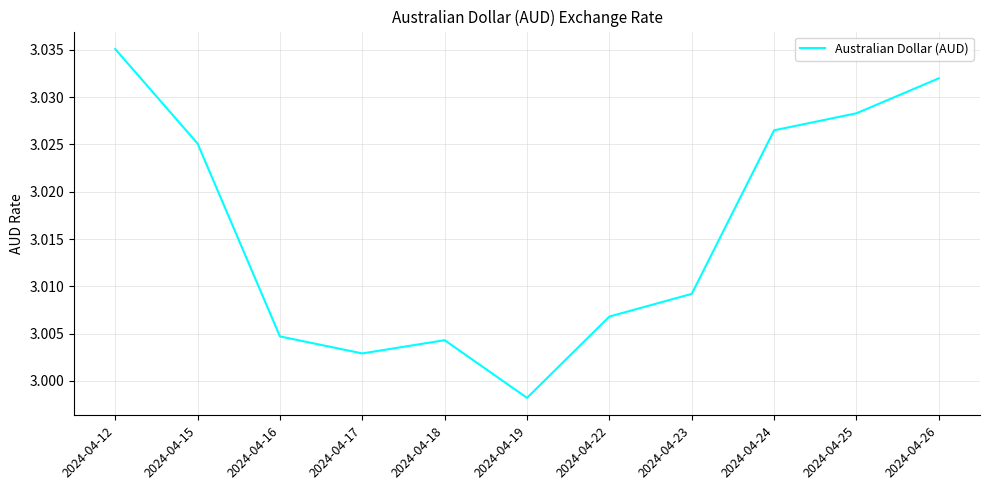

Between 2024-04-15 and 2024-04-18, which is larger?

2024-04-15